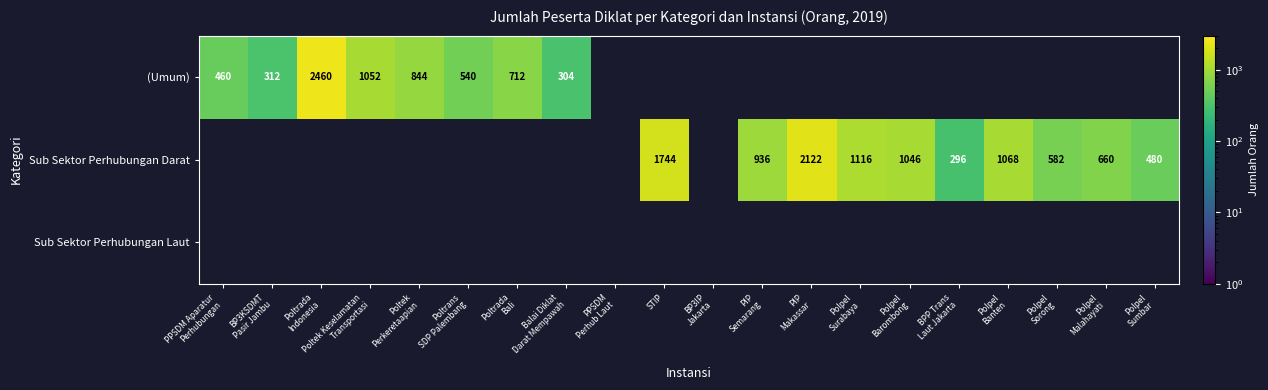

What is the greatest value displayed?

2460.0